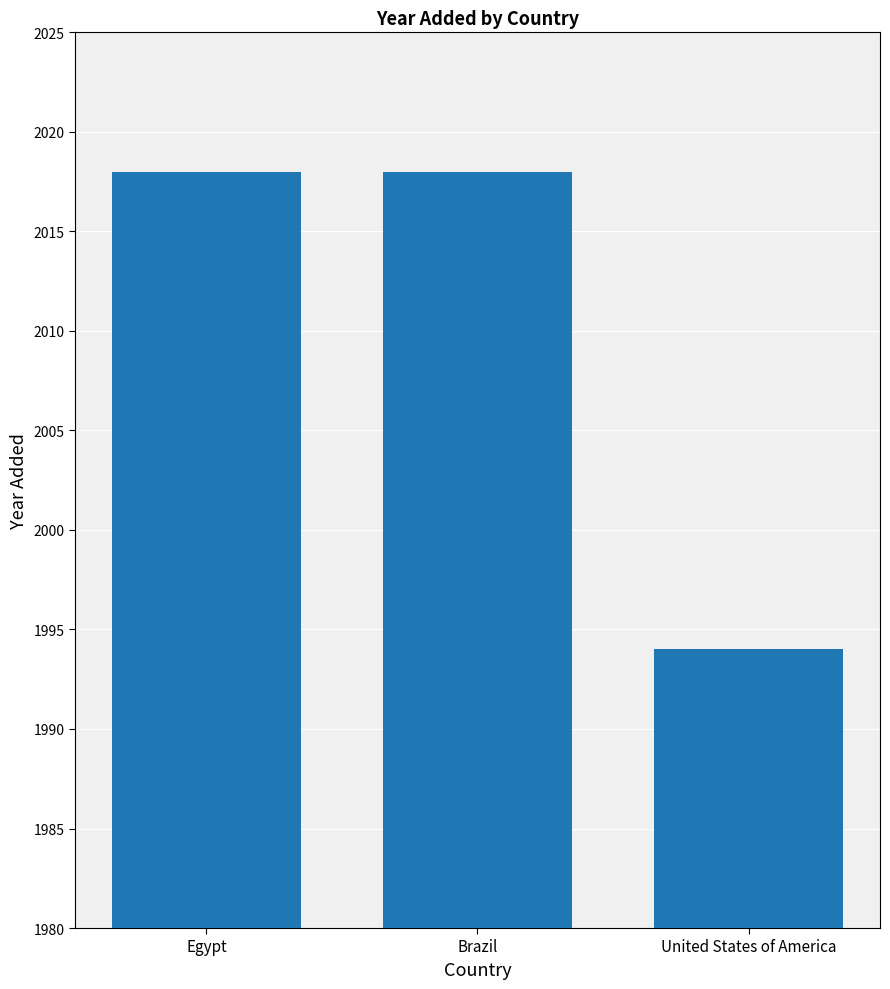

What is the label of the 3rd bar from the right?

Egypt